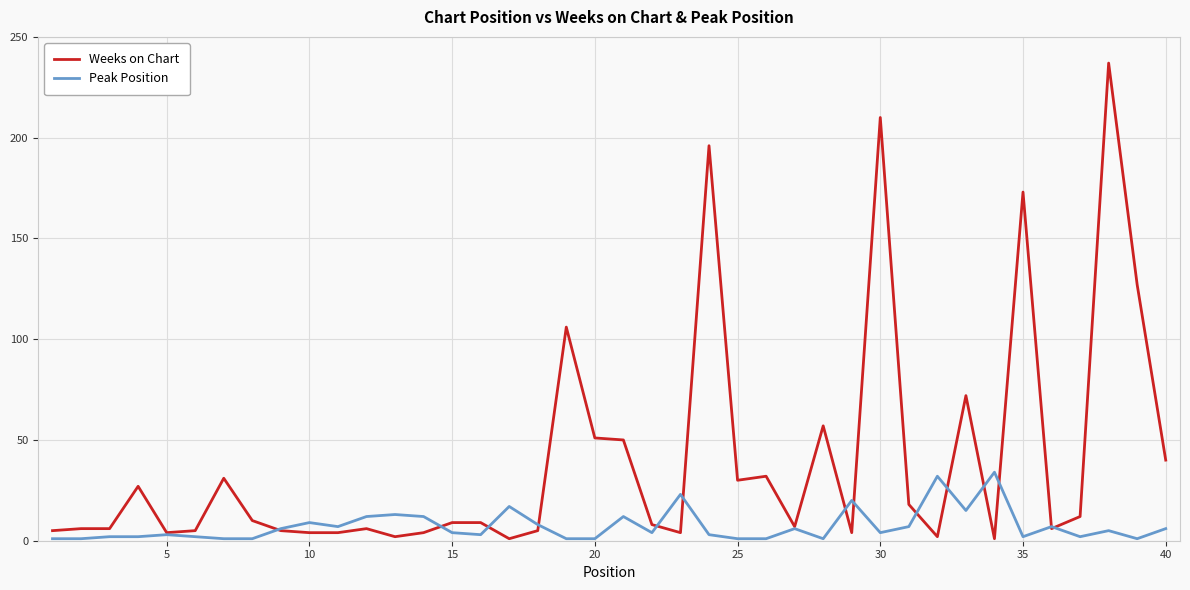

What is the highest value of the Weeks on Chart series?

237